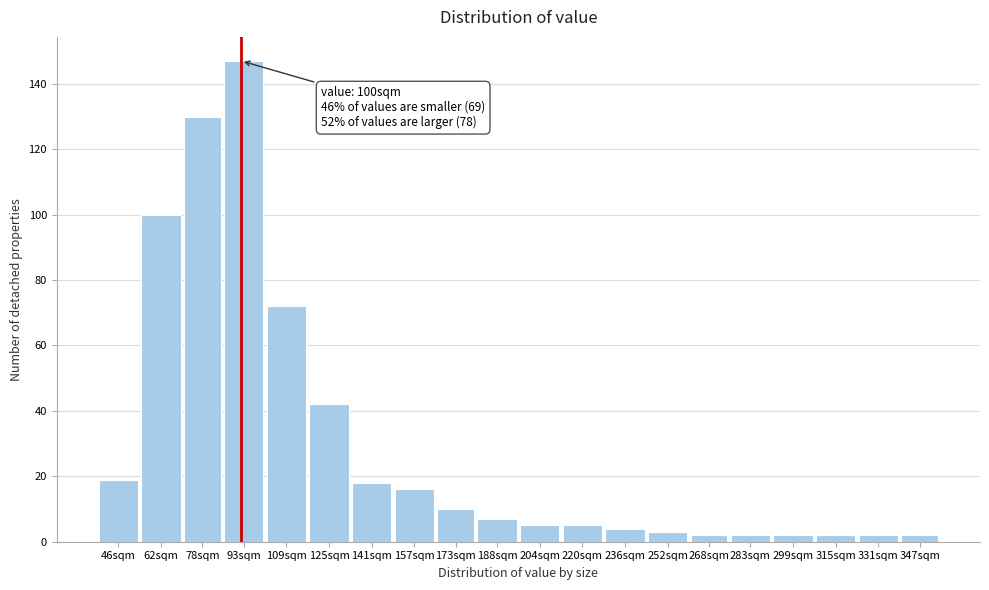

Reading left to right, transcribe all the data shown in this chart.

46sqm=19	62sqm=100	78sqm=130	93sqm=147	109sqm=72	125sqm=42	141sqm=18	157sqm=16	173sqm=10	188sqm=7	204sqm=5	220sqm=5	236sqm=4	252sqm=3	268sqm=2	283sqm=2	299sqm=2	315sqm=2	331sqm=2	347sqm=2